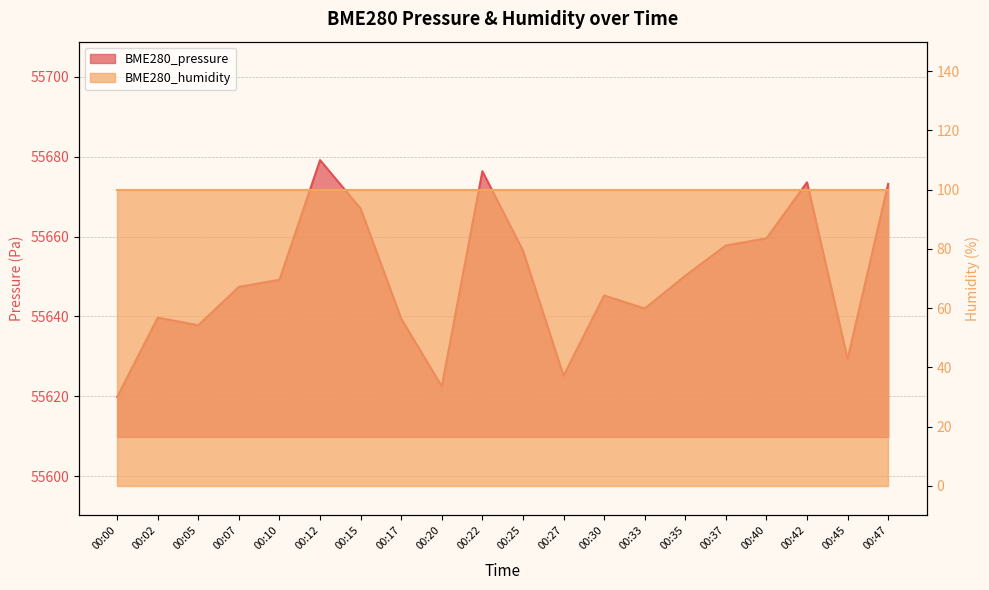

What is the ratio of the value at 00:20 to the value at 00:17?

1.0